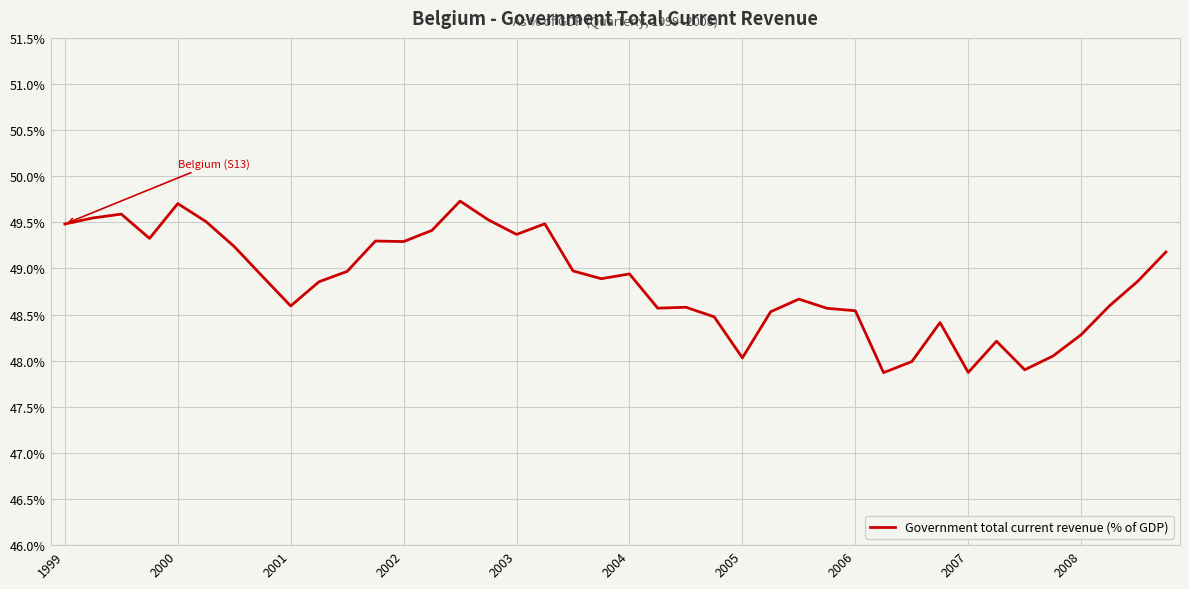

True or false: there are more than 1 points higher than both neighbors.

True